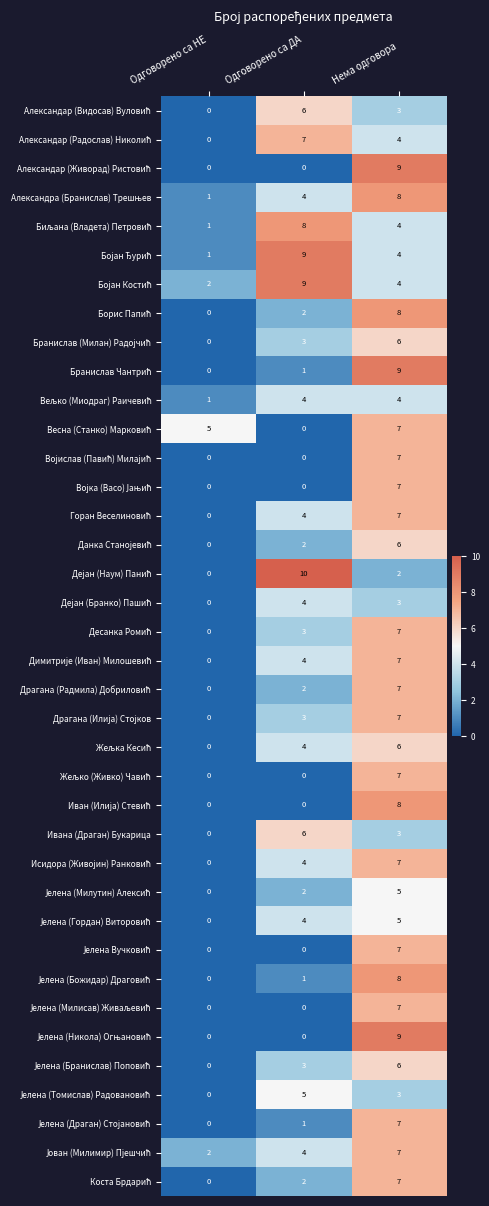

What is the spread (max minus min) of values at Одговорено са НЕ?

5